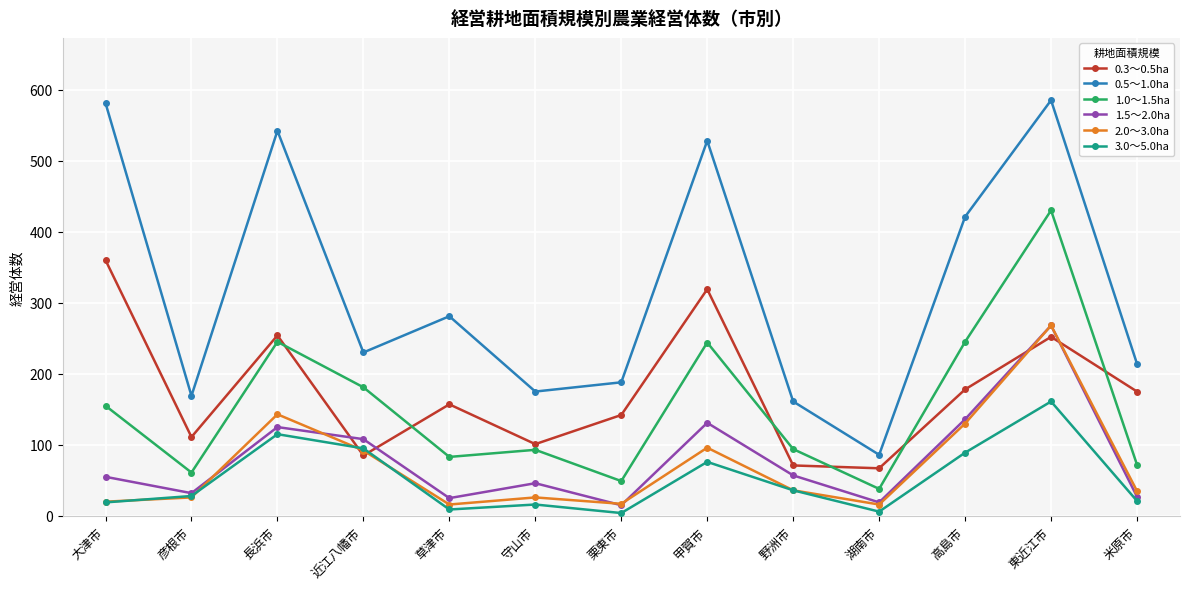

What is the spread (max minus min) of values at 長浜市?

427